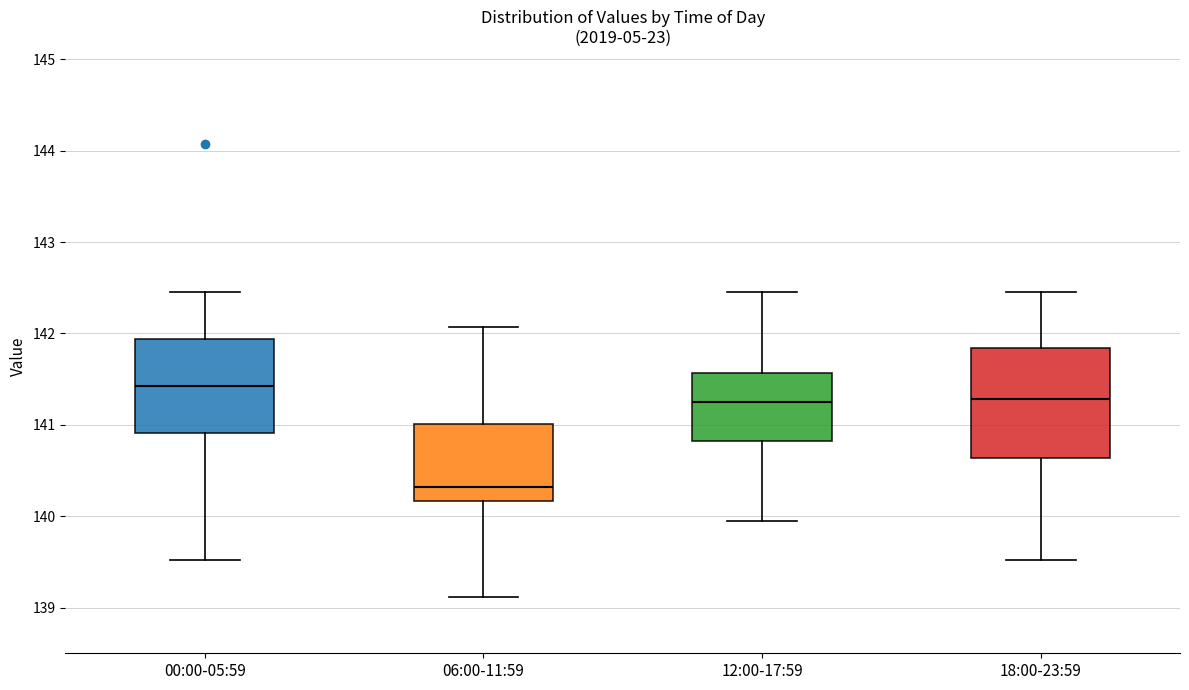

Reading left to right, read every box against the y-axis: the position of its median line, the range the box covers, and the ends of its whiskers. The values are not printed on the chart, so give them approximately, as read against the axis.

00:00-05:59: median 141.4, box 140.9 to 141.9, whiskers 139.5 to 142.5
06:00-11:59: median 140.3, box 140.2 to 141.0, whiskers 139.1 to 142.1
12:00-17:59: median 141.3, box 140.8 to 141.6, whiskers 140.0 to 142.5
18:00-23:59: median 141.3, box 140.6 to 141.8, whiskers 139.5 to 142.5